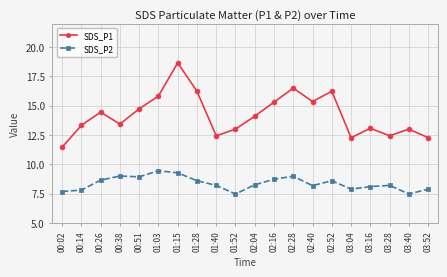

Rank the series at 01:40 from highest to lowest value.

SDS_P1, SDS_P2